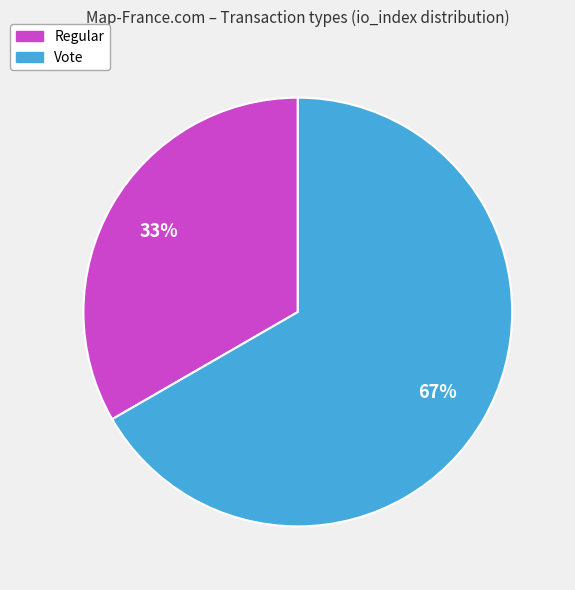

To the nearest percent, what portion does Vote represent?

67%